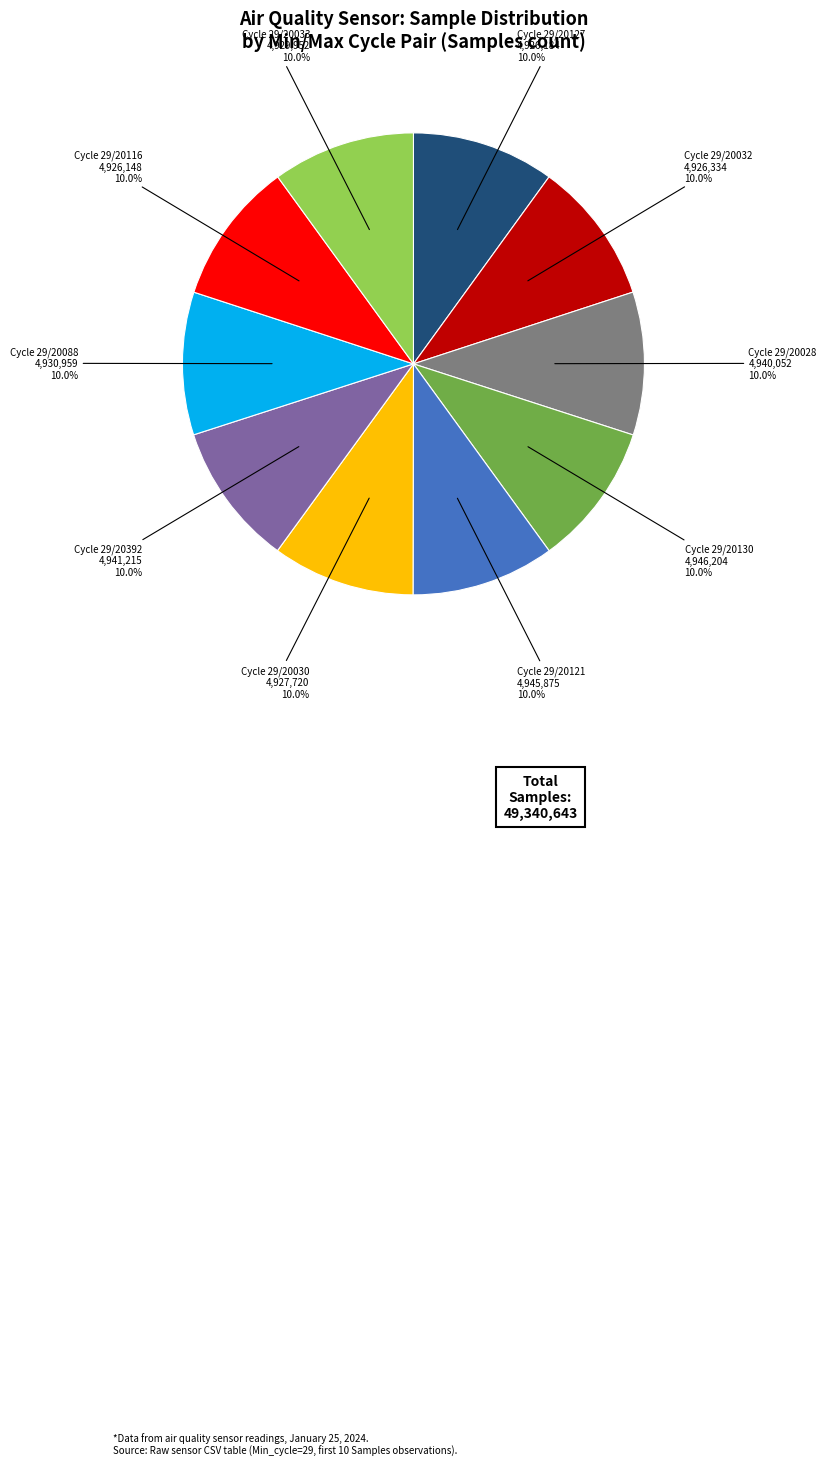

Does any single category account for the majority?

No